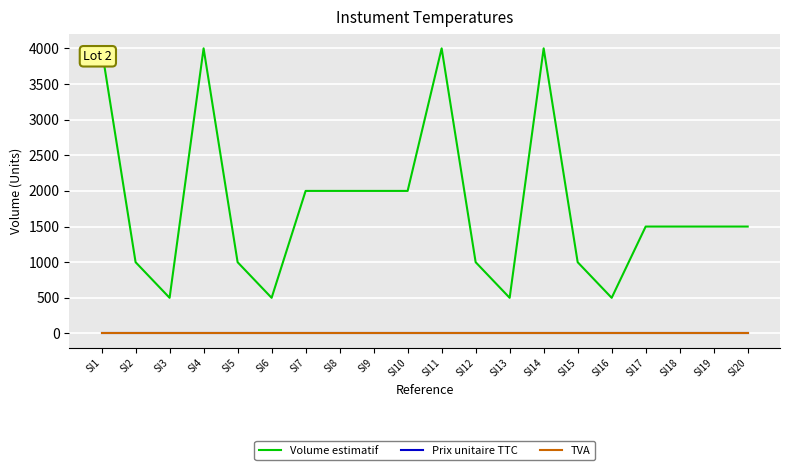

What is the total value across all series at SI2?

1000